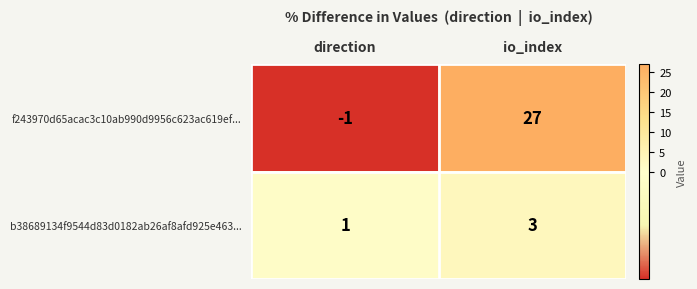

Between direction and io_index, which series saw the biggest shift?

f243970d65acac3c10ab990d9956c623ac619ef...